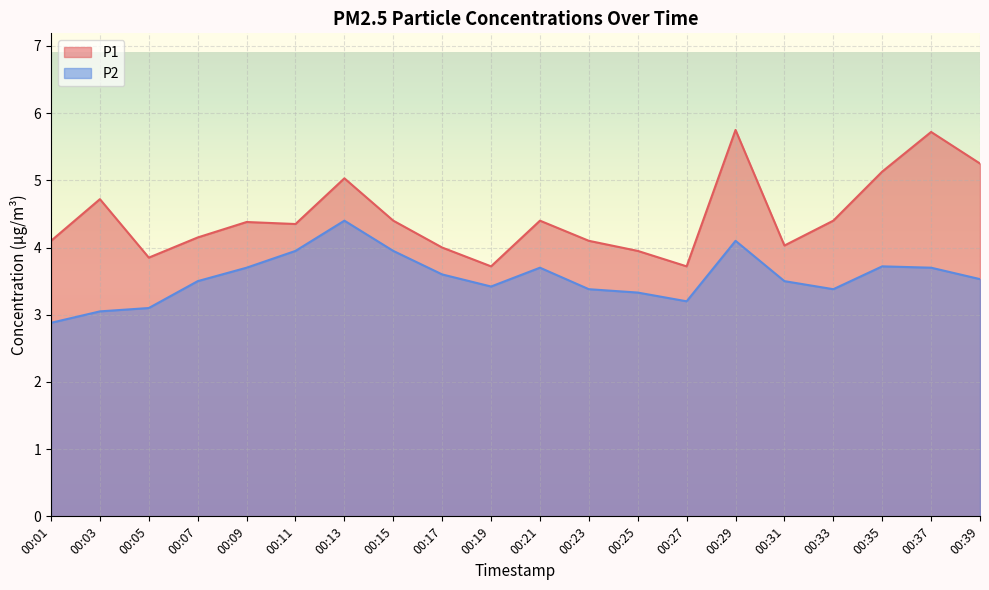

Does the chart display data point markers on the line(s)?

No